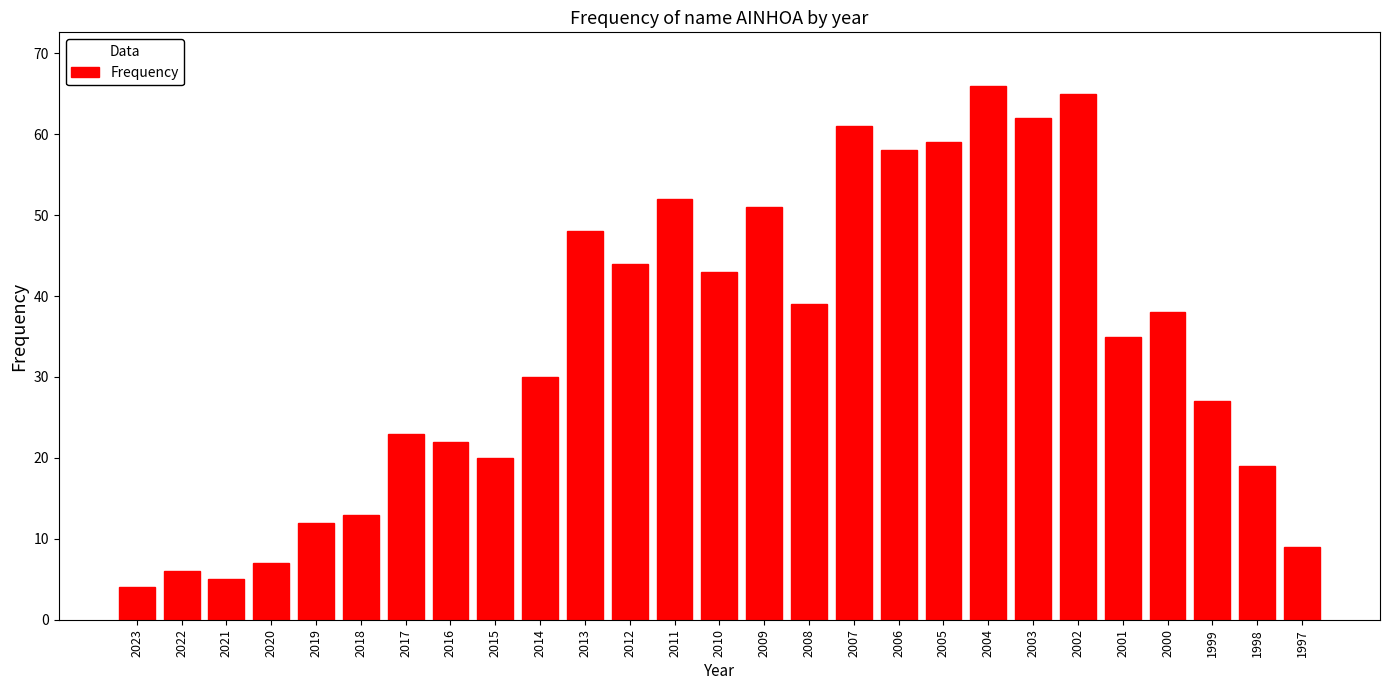

Reading left to right, list all the values displayed in this chart.

2023=4	2022=6	2021=5	2020=7	2019=12	2018=13	2017=23	2016=22	2015=20	2014=30	2013=48	2012=44	2011=52	2010=43	2009=51	2008=39	2007=61	2006=58	2005=59	2004=66	2003=62	2002=65	2001=35	2000=38	1999=27	1998=19	1997=9